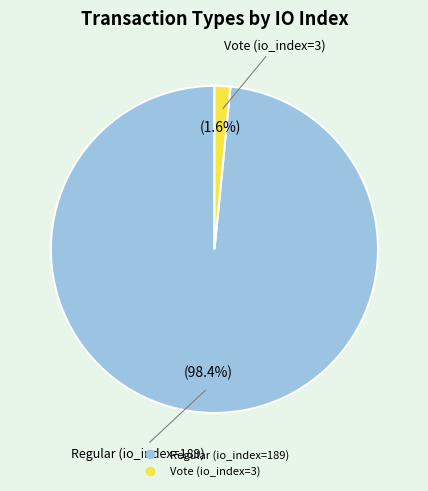

Is it true that Regular (io_index=189) is 98% of the pie?

True